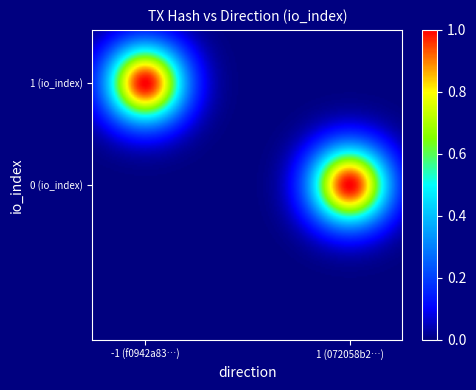

How many series are shown in this chart?

2